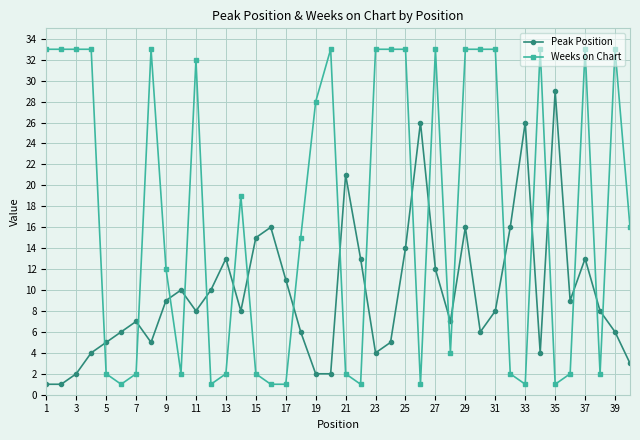

True or false: Weeks on Chart has more than 2 points higher than both neighbors.

True